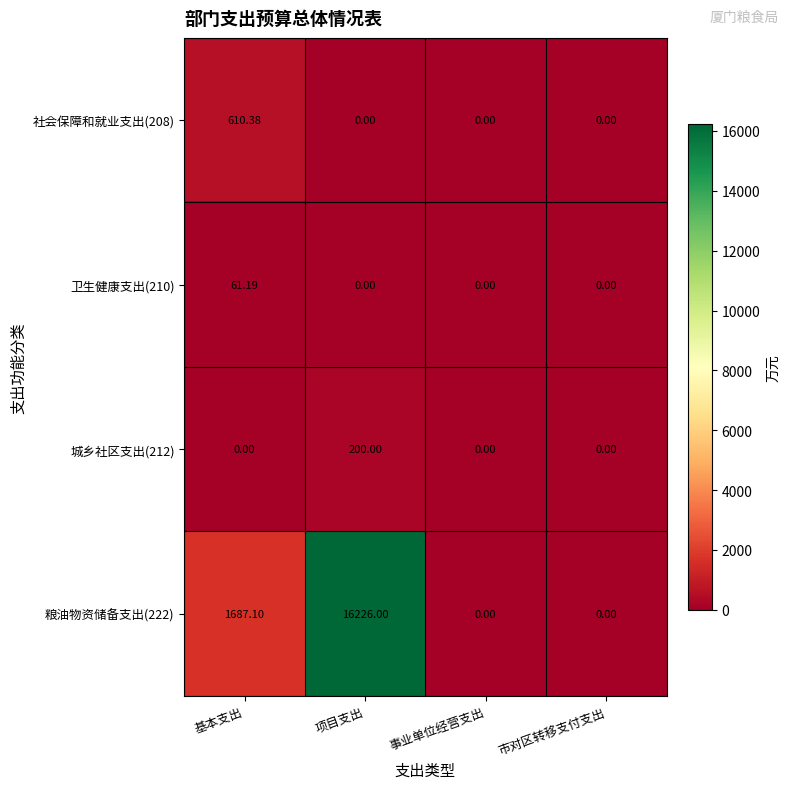

Which series has the largest total across all categories?

粮油物资储备支出(222)